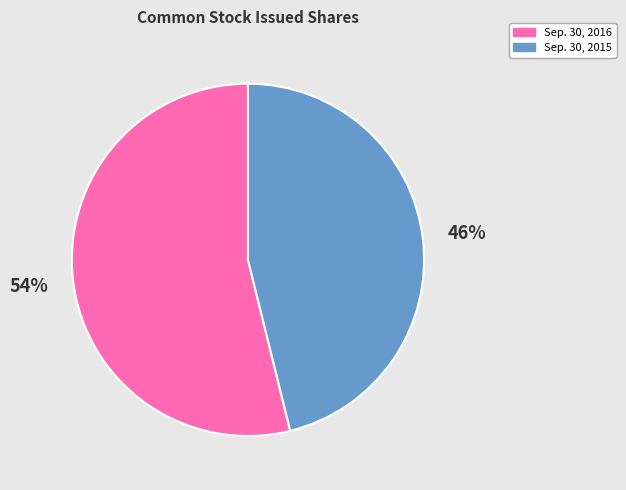

Is the sum of Sep. 30, 2016 and Sep. 30, 2015 greater than half?

Yes